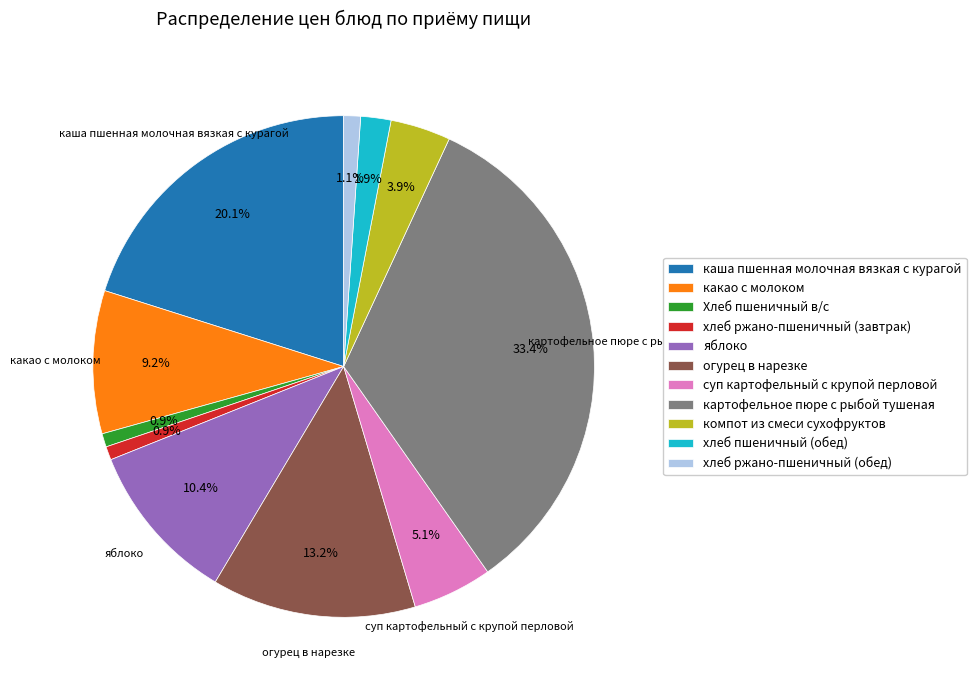

Does картофельное пюре с рыбой тушеная represent more than half of the total?

No